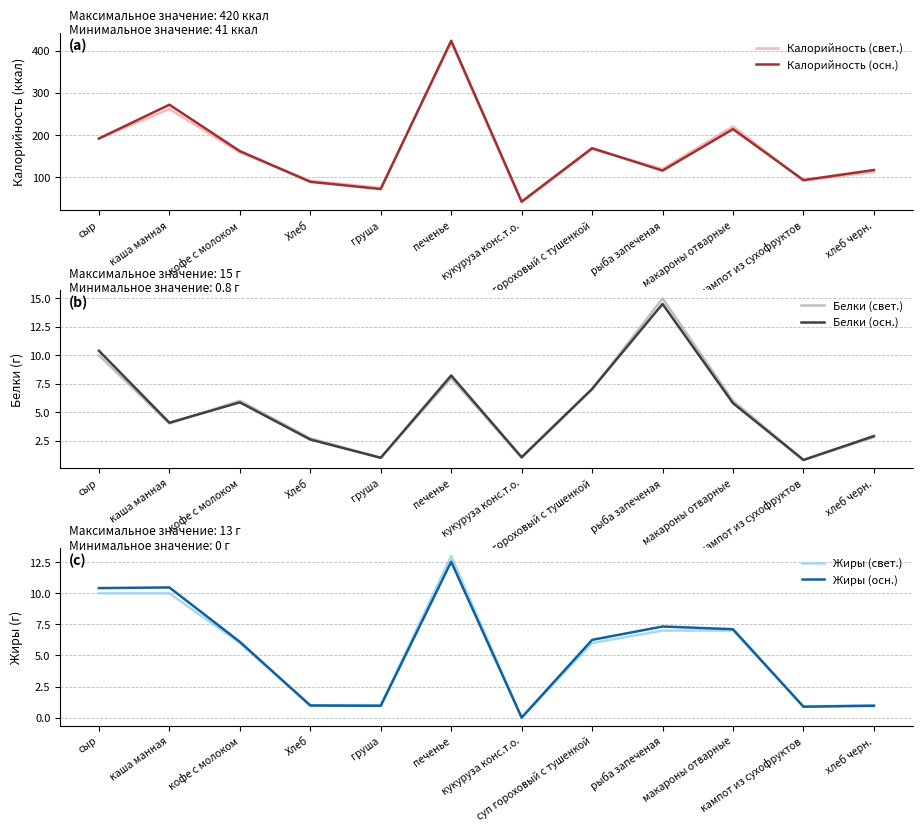

Does the chart display data point markers on the line(s)?

No